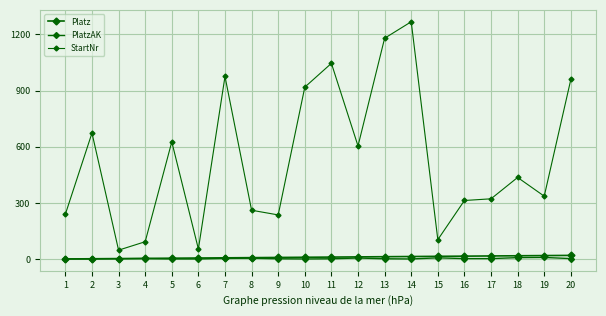

How many distinct data groups are displayed?

3